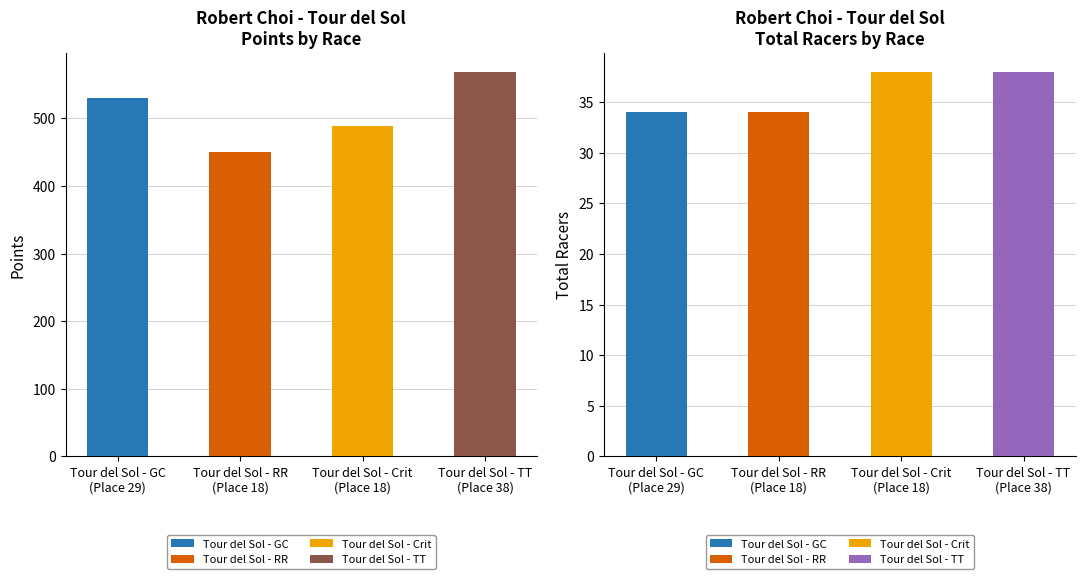

At how many categories does at least one series exceed 465?

3